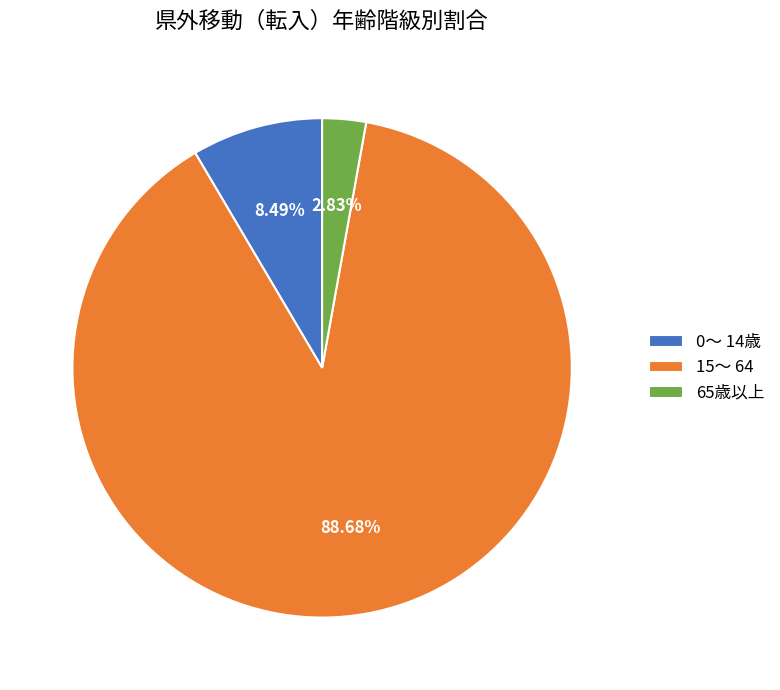

What percentage is the 0～ 14歳 slice, to the nearest percent?

8%